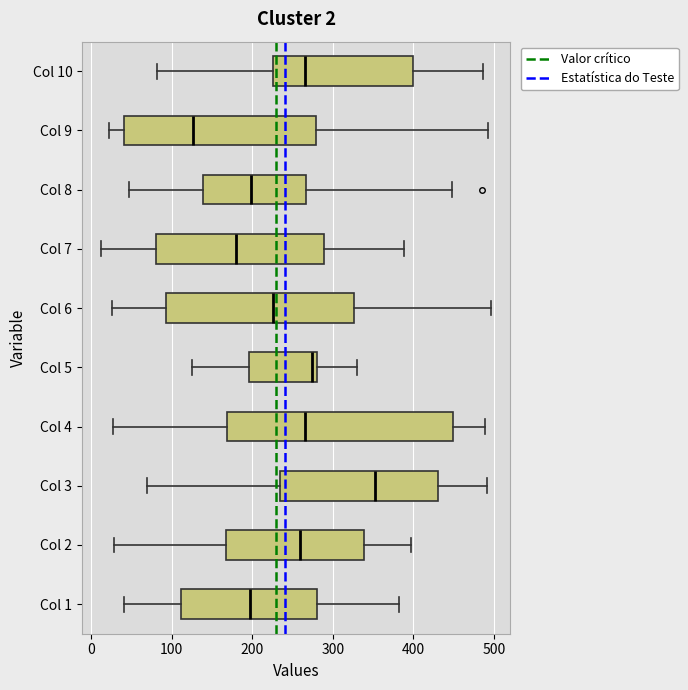

Which box has the furthest to the right median line?

Col 3